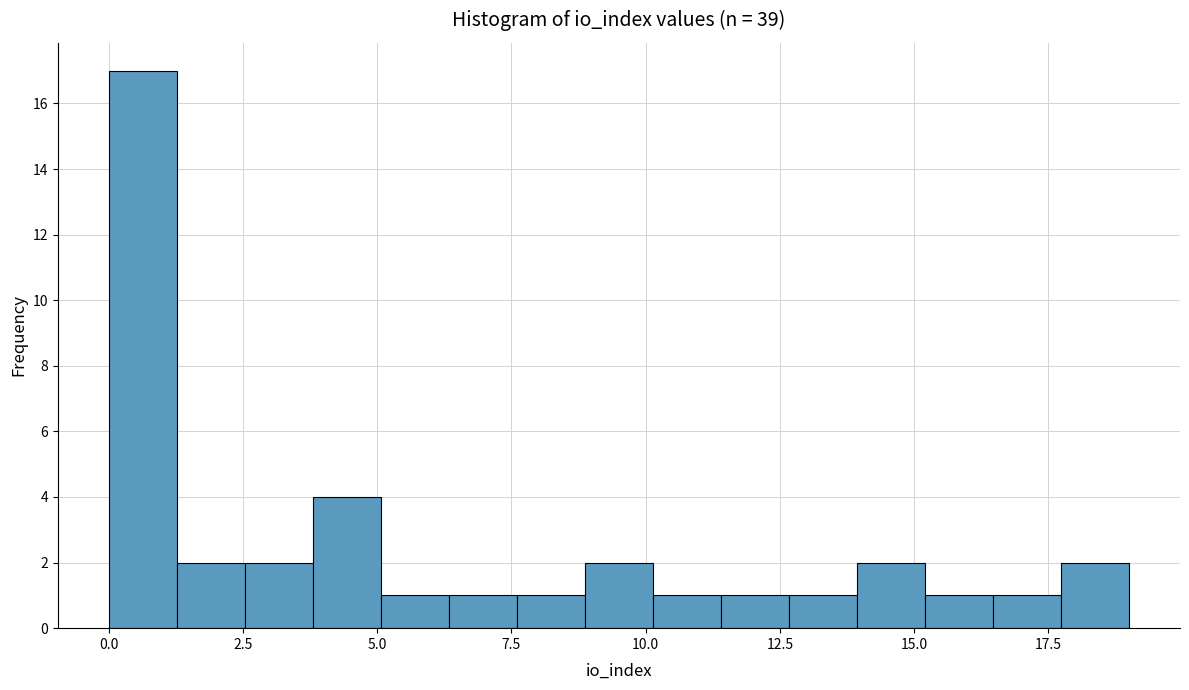

Read against the x-axis, roughly where is the centre of the tallest bar?

0.5